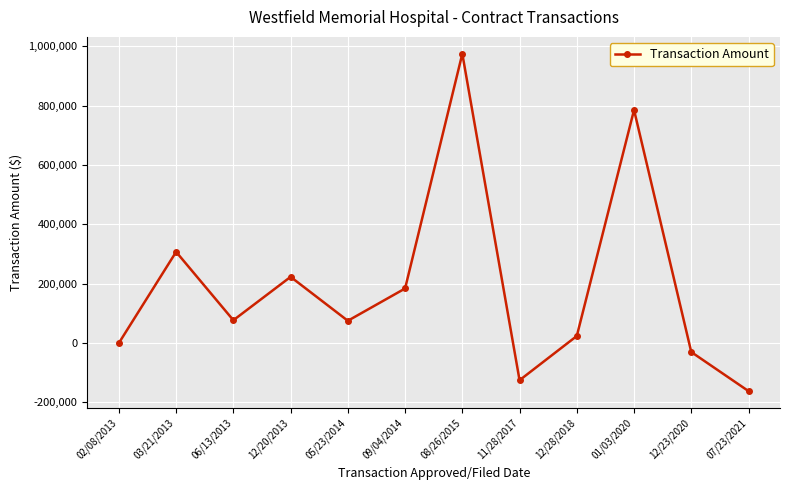

What is the difference between the maximum and minimum values?

1136459